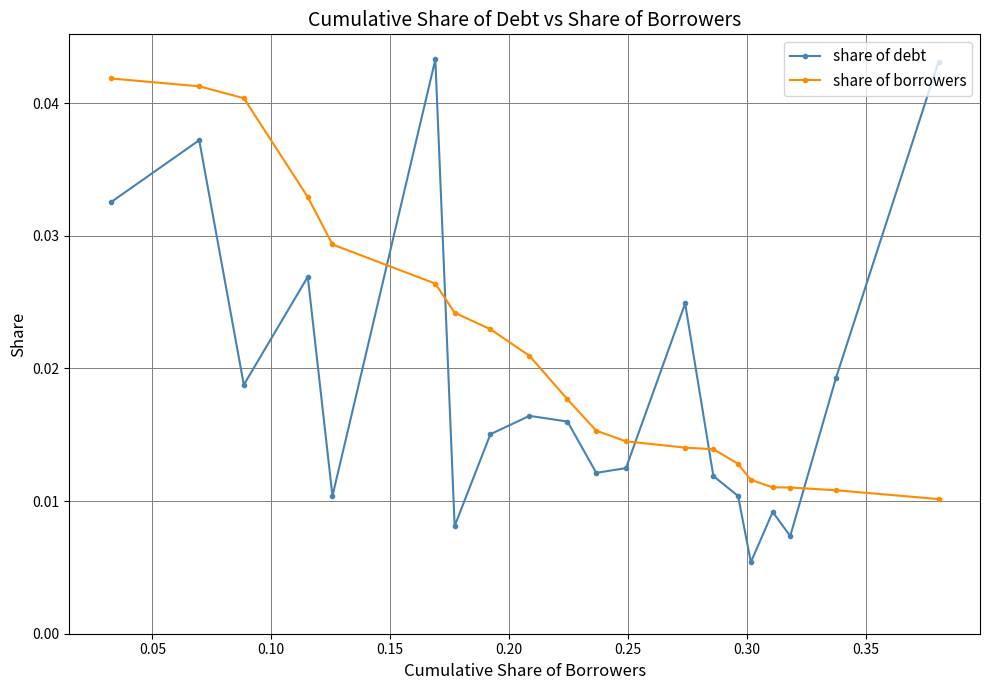

Which series has the largest range (max minus min)?

share of debt